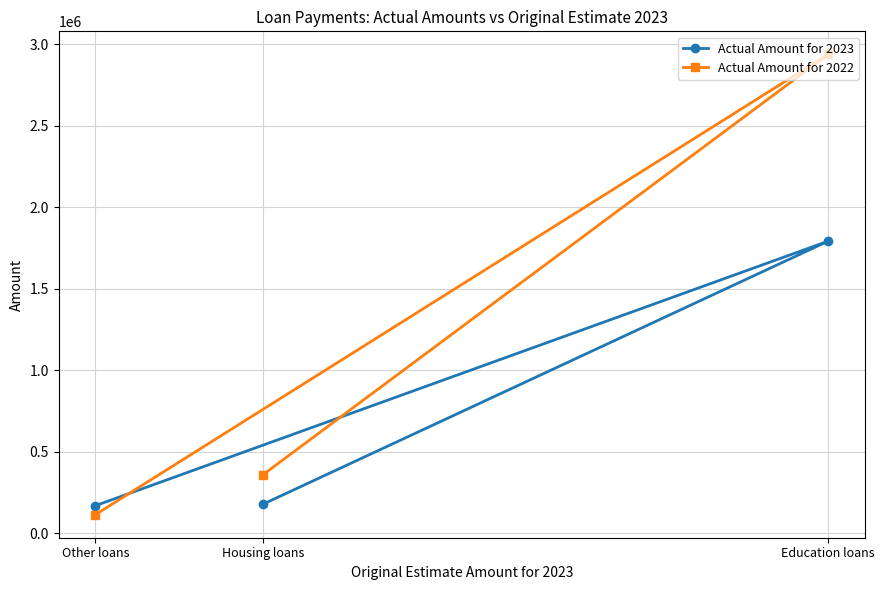

What is the minimum value shown in the chart?

113203